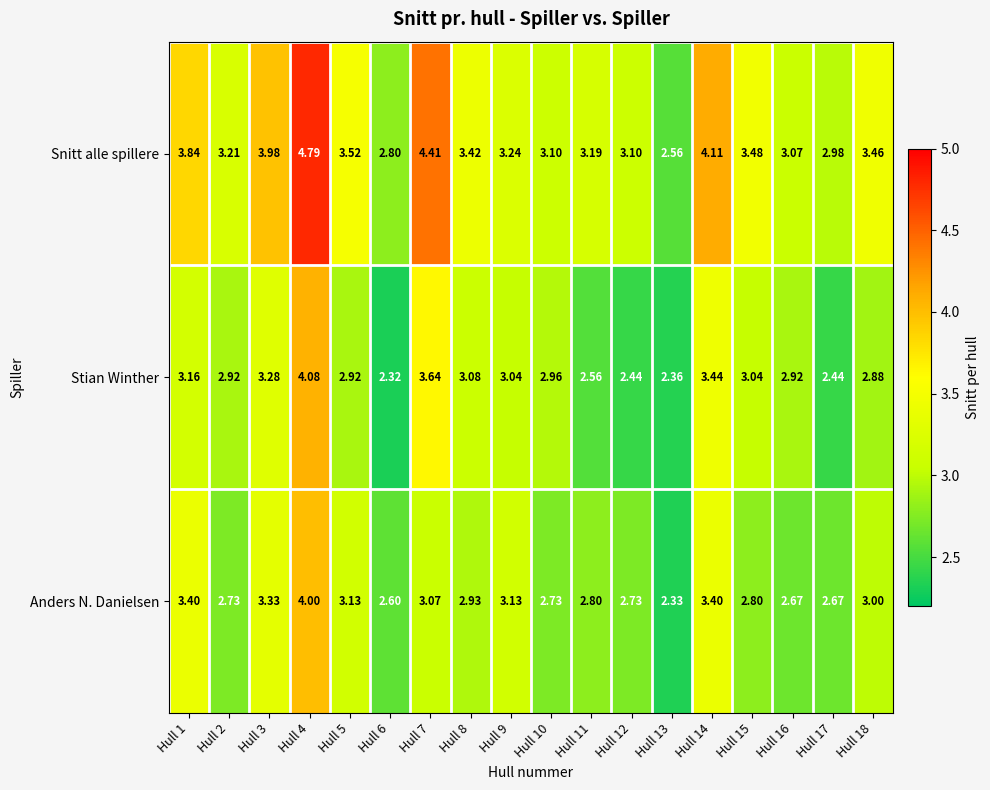

Rank the series at Hull 16 from highest to lowest value.

Snitt alle spillere, Stian Winther, Anders N. Danielsen